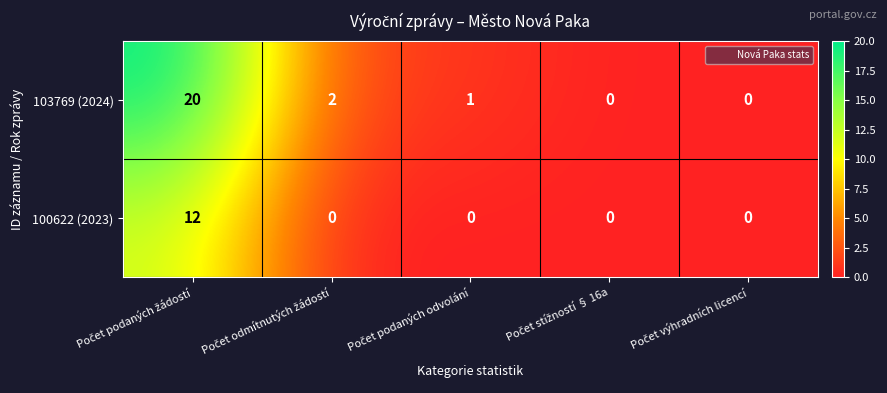

Reading left to right, extract all data points from this chart.

103769 (2024): 20	2	1	0	0
100622 (2023): 12	0	0	0	0